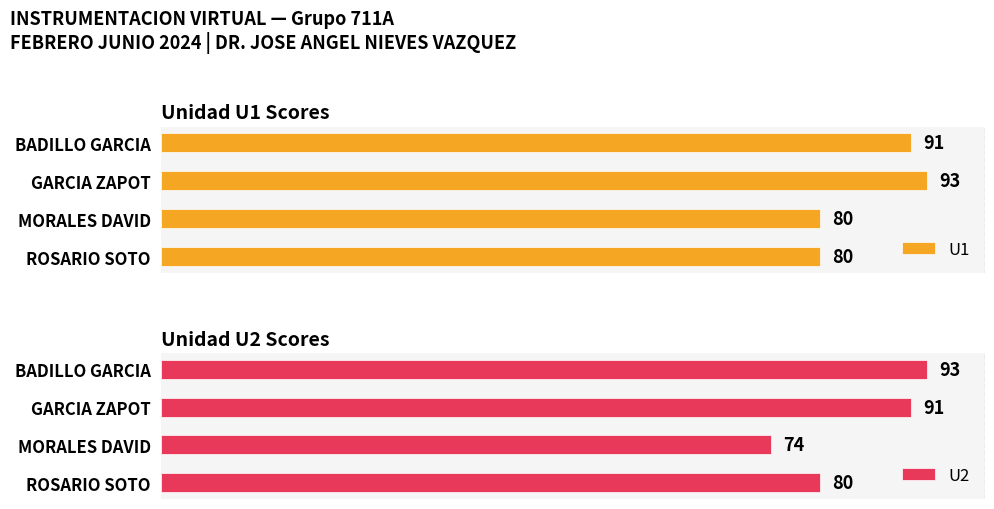

What is the maximum value shown in the chart?

93